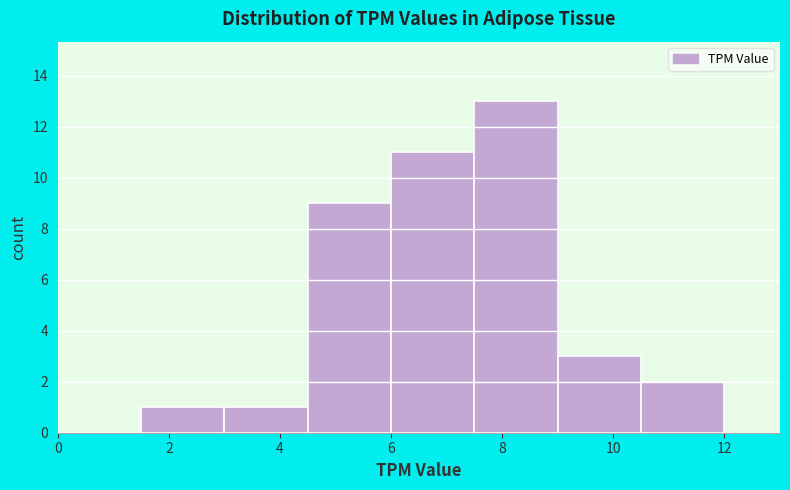

Reading left to right, list every bar in this chart as the range it spans on the x-axis followed by its height. Neither the bar edges nor the heights are printed on the chart, so give them approximately, as read against the axes.

0.0 to 1.5: 0
1.5 to 3.0: 1
3.0 to 4.5: 1
4.5 to 6.0: 9
6.0 to 7.5: 11
7.5 to 9.0: 13
9.0 to 10.5: 3
10.5 to 12.0: 2